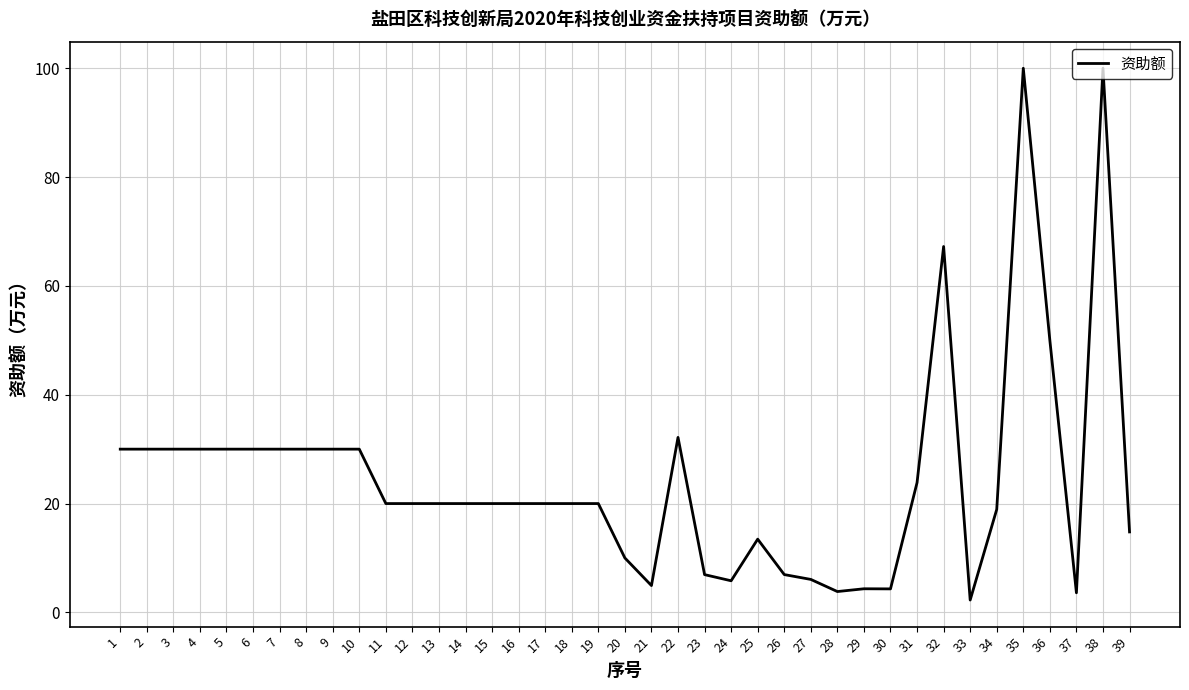

Read the value at 1.

30.0